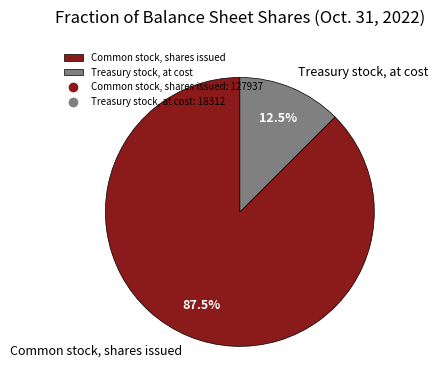

Approximately how many times larger is the value at Common stock, shares issued compared to Treasury stock, at cost?

7.0